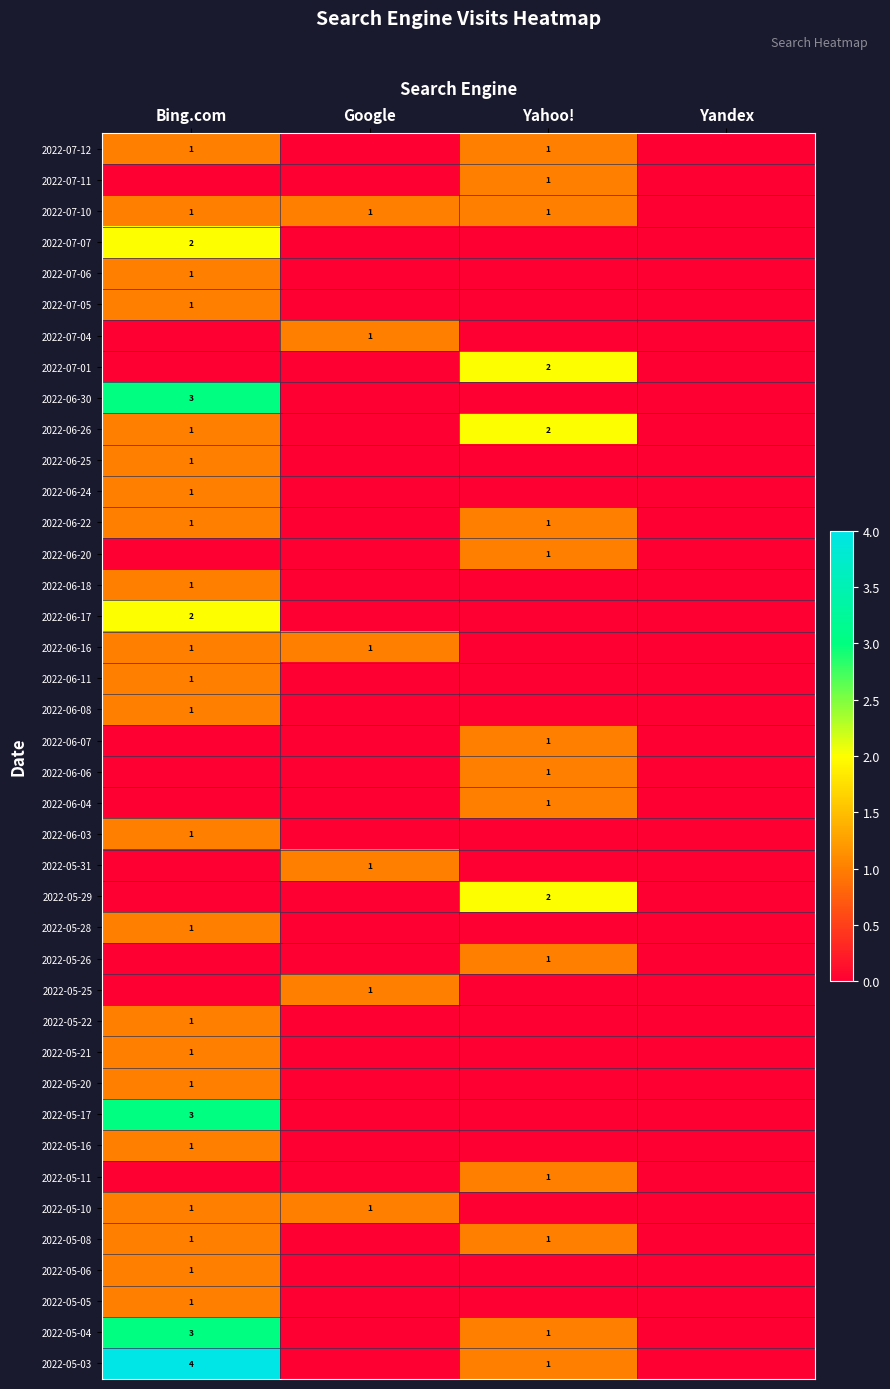

What is the difference between the highest and lowest values at Yahoo!?

2